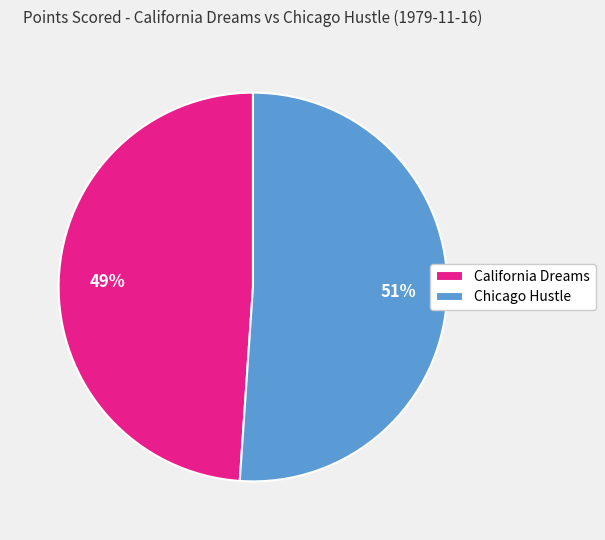

What is the ratio of the value at Chicago Hustle to the value at California Dreams?

1.0